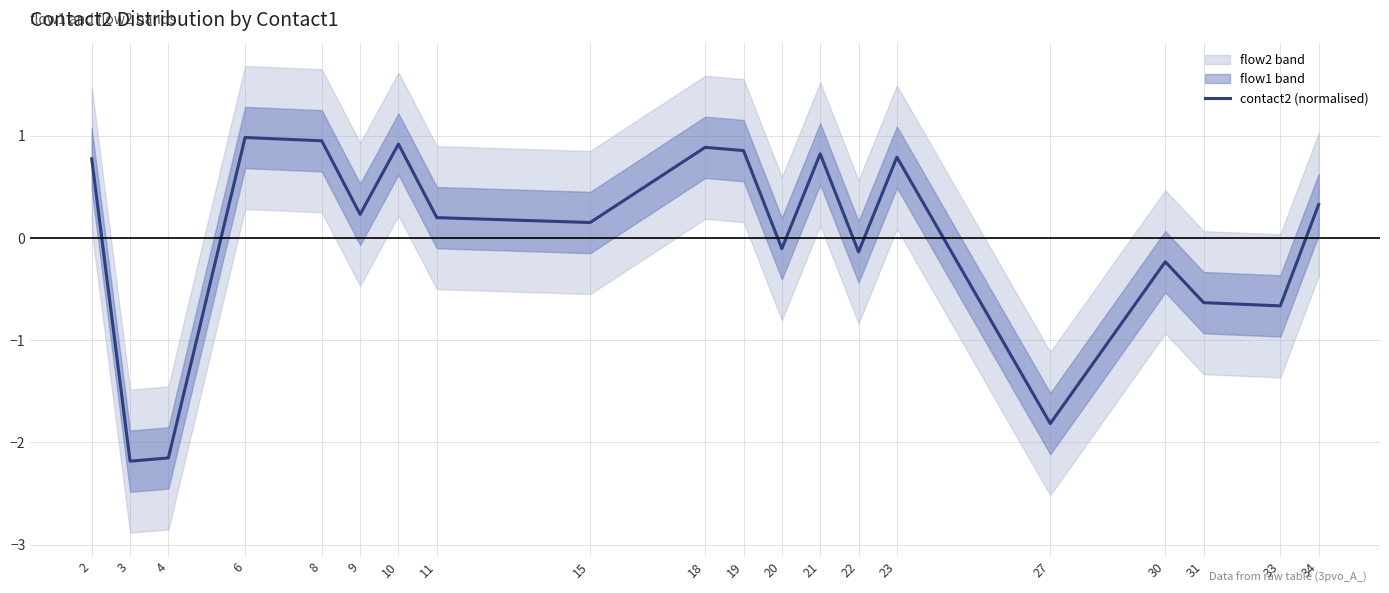

How many values exceed 0?

12